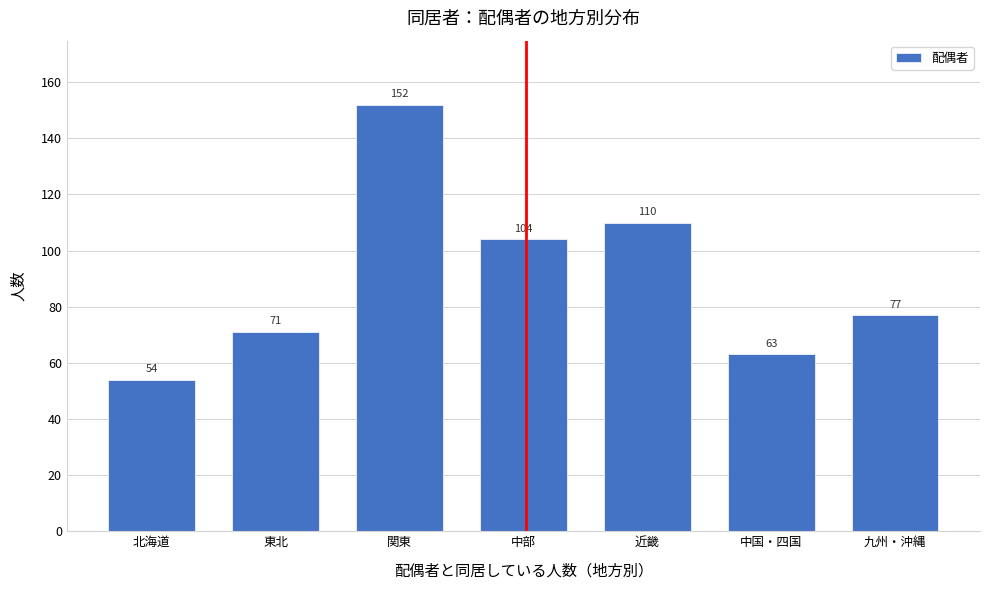

Reading left to right, what are all the values shown in this chart?

北海道=54	東北=71	関東=152	中部=104	近畿=110	中国・四国=63	九州・沖縄=77